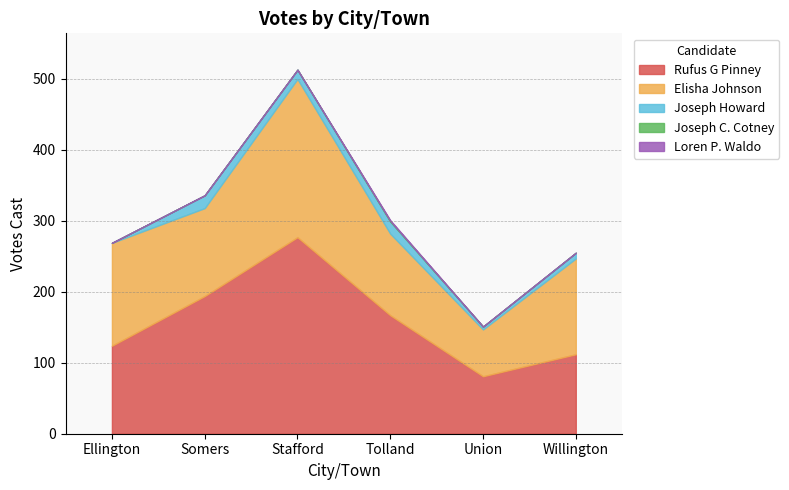

What is the total value across all series at Union?

151